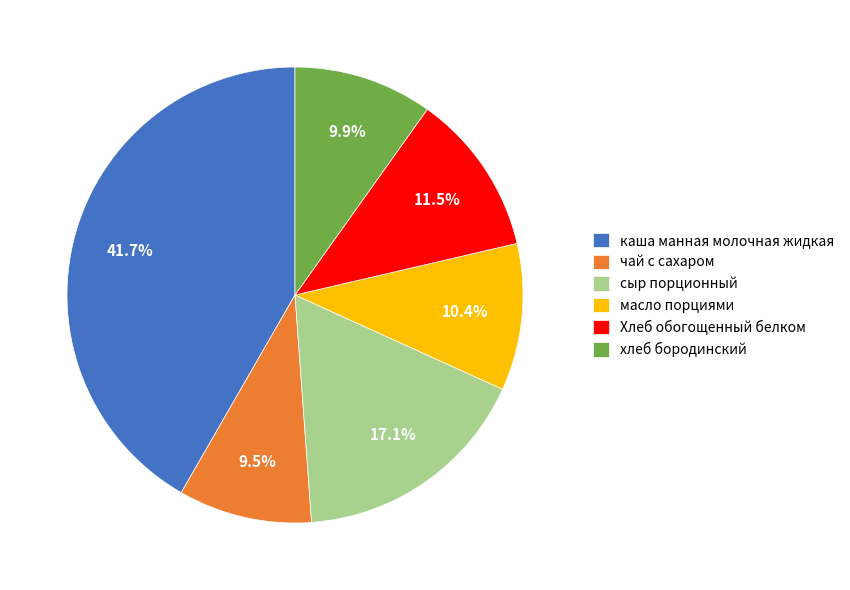

Does чай с сахаром represent more than half of the total?

No